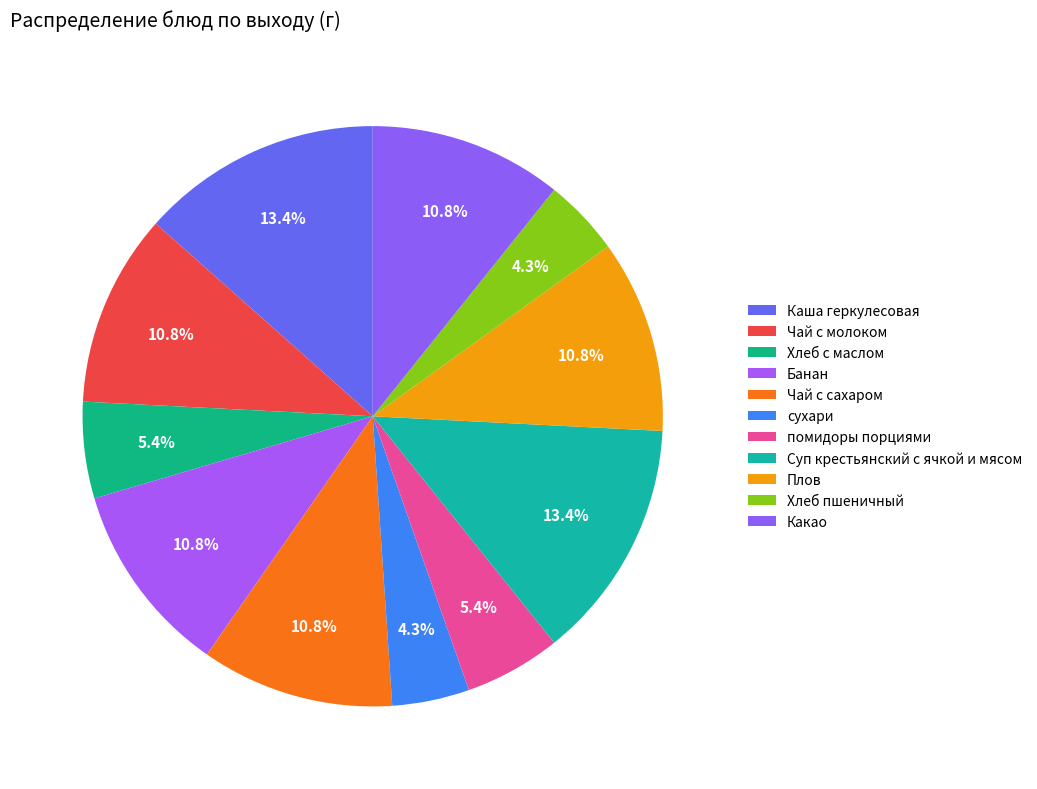

Count the number of slices in the pie.

11